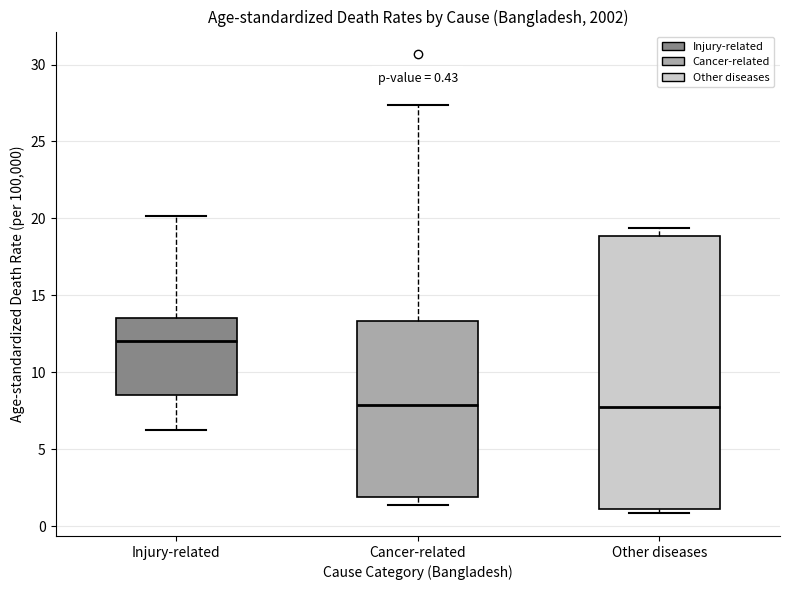

Which box is the tallest, from its lower edge to its upper edge?

Other diseases